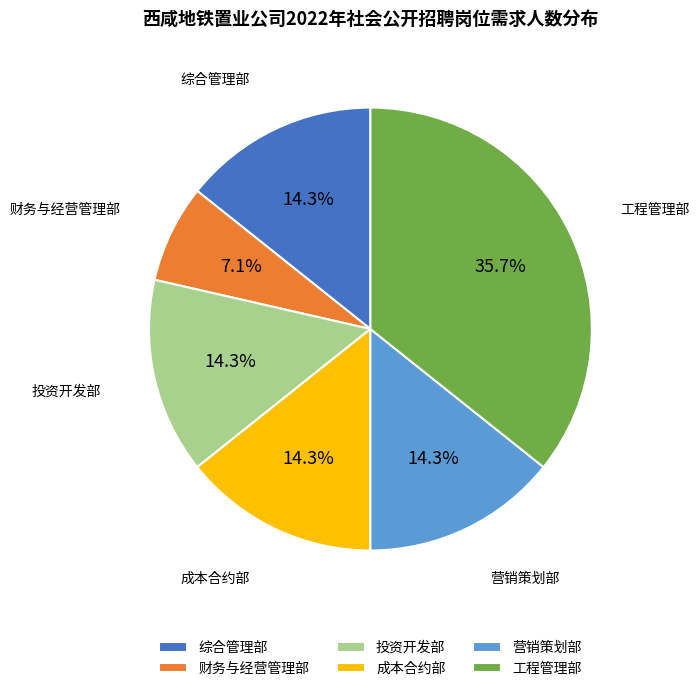

Does 成本合约部 account for over 50% of the chart?

No